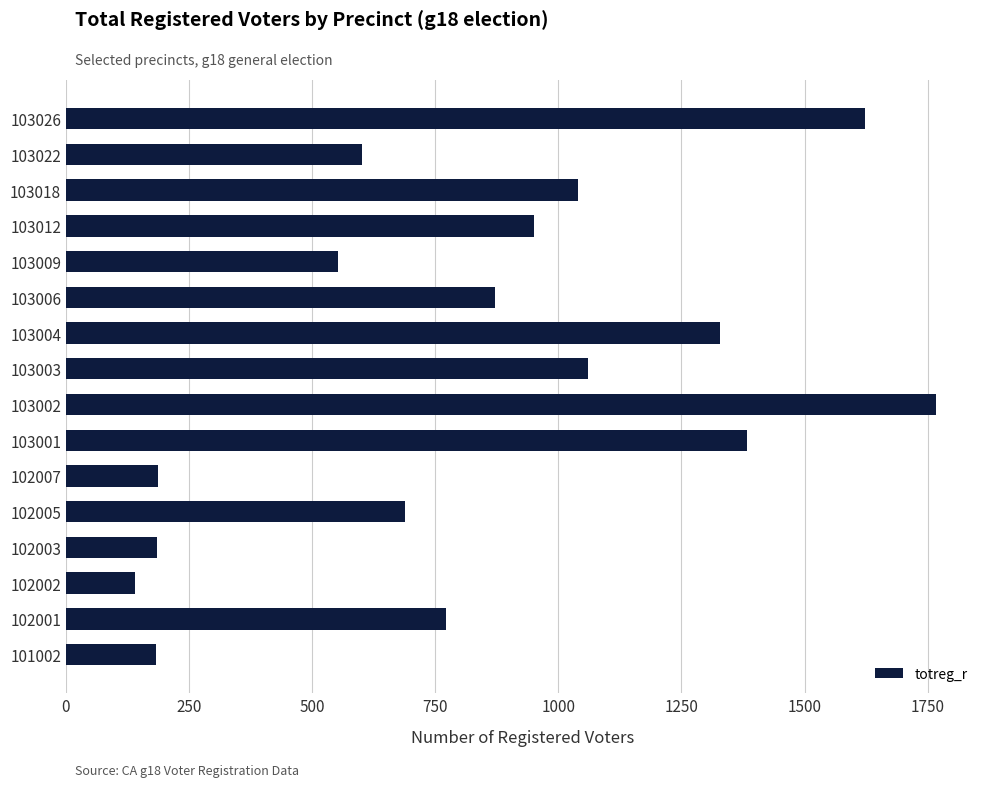

What is the change in value from 102002 to 102005?

+548